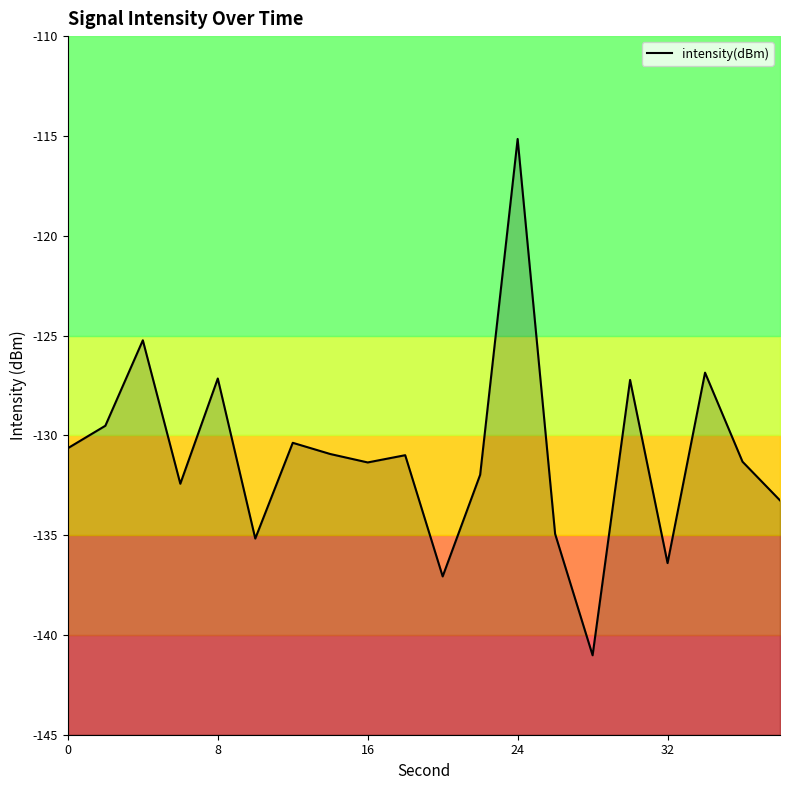

What is the minimum value shown in the chart?

-141.0